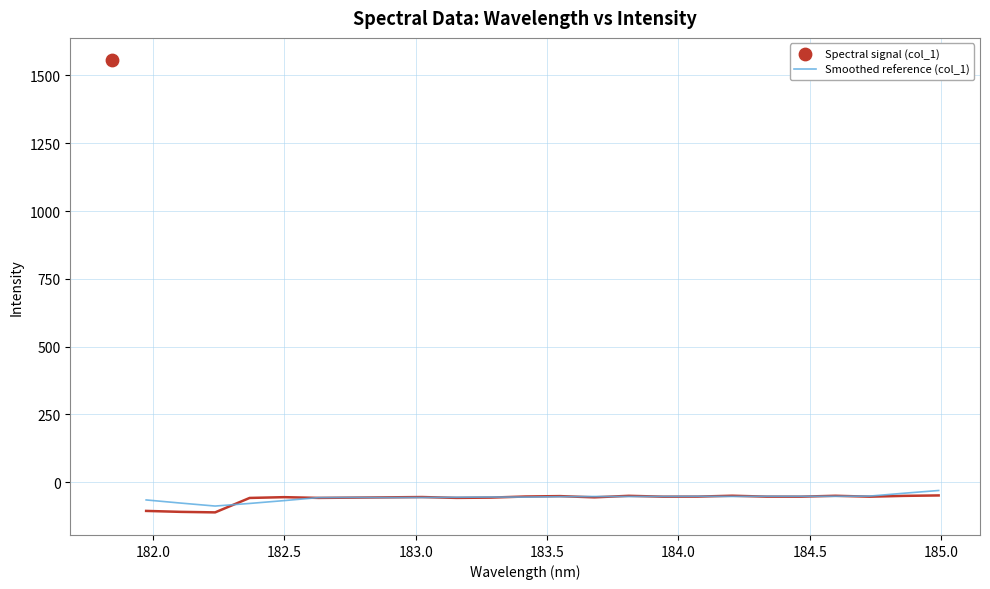

What is the minimum value for Smoothed reference (col_1)?

-87.7